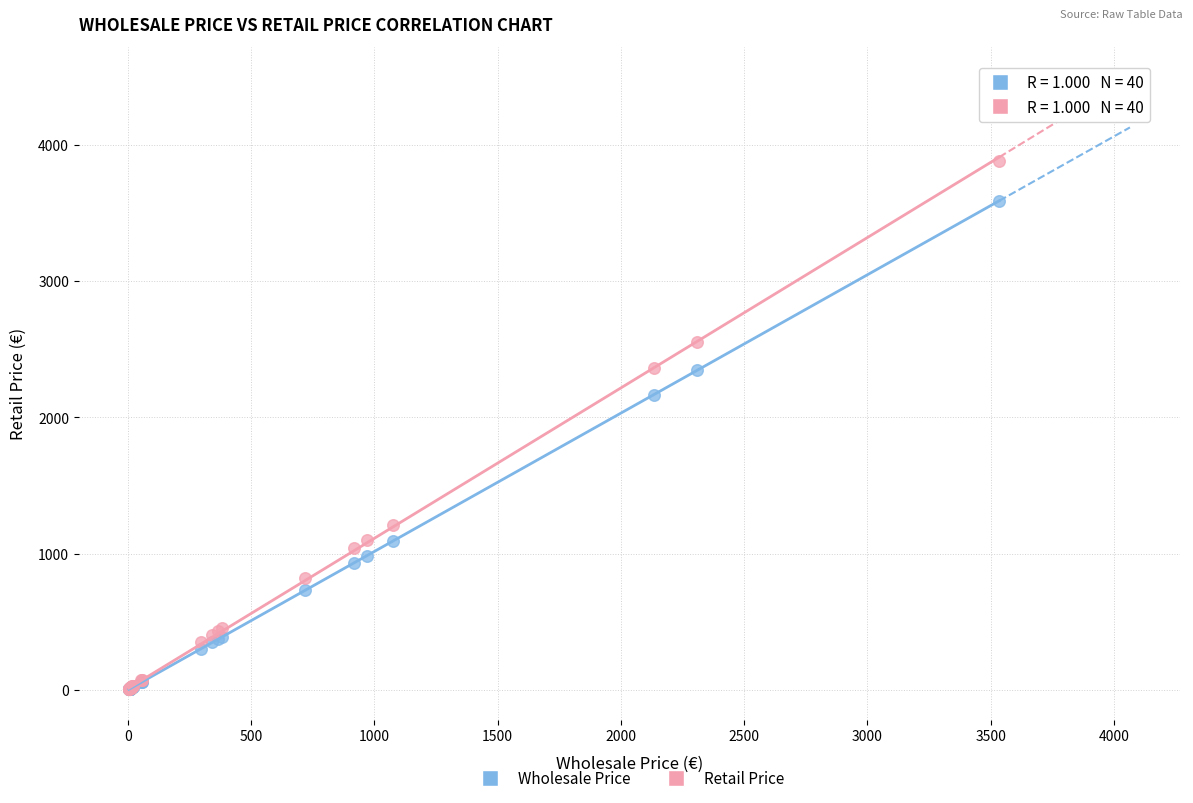

In the Retail Price series, what Y value is closest to 1942?

2364.2